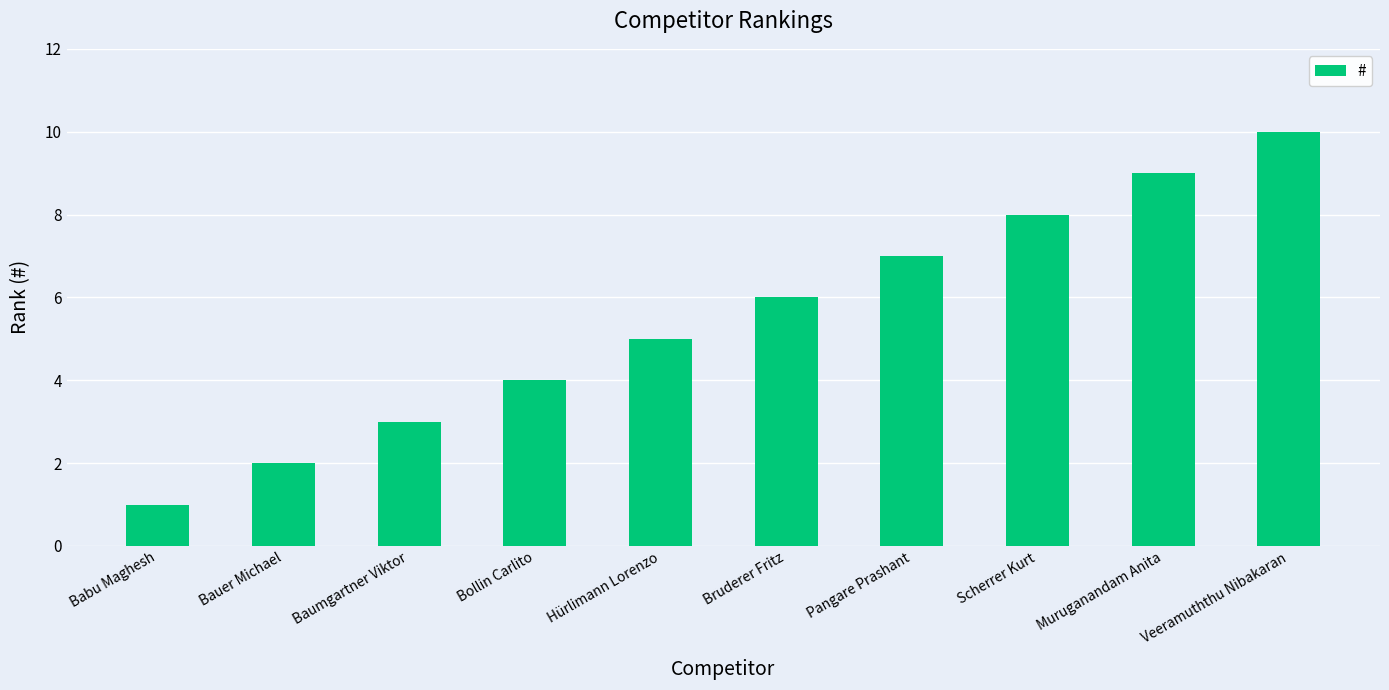

At which category does the chart reach its peak across all series?

Veeramuththu Nibakaran